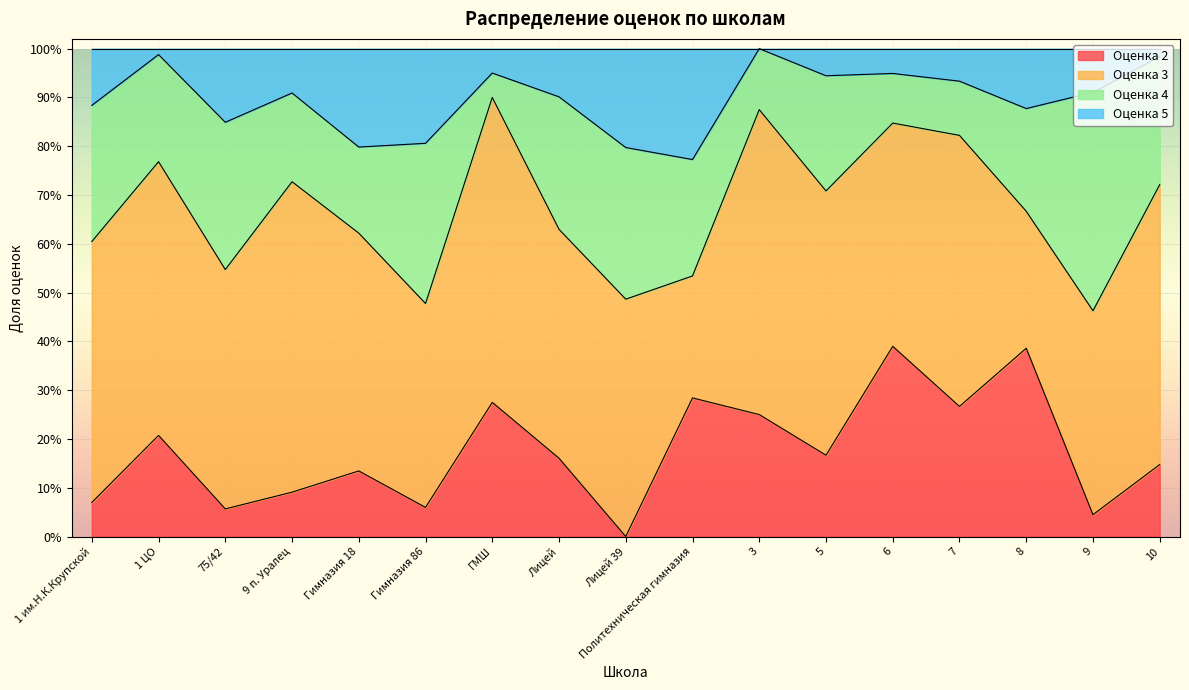

Read the Оценка 2 value at 1 ЦО.

0.2